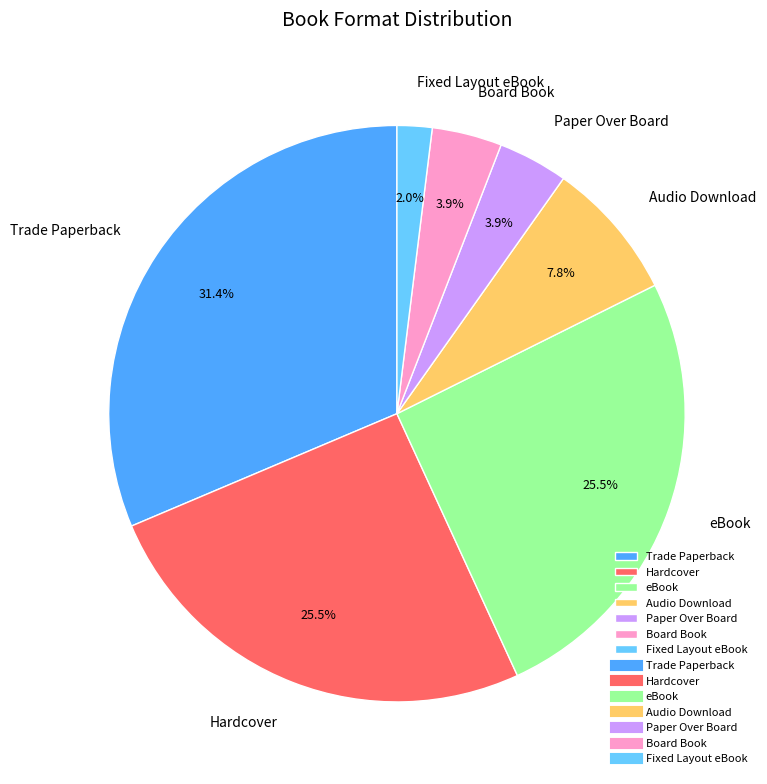

Is the sum of Paper Over Board and Board Book greater than half?

No